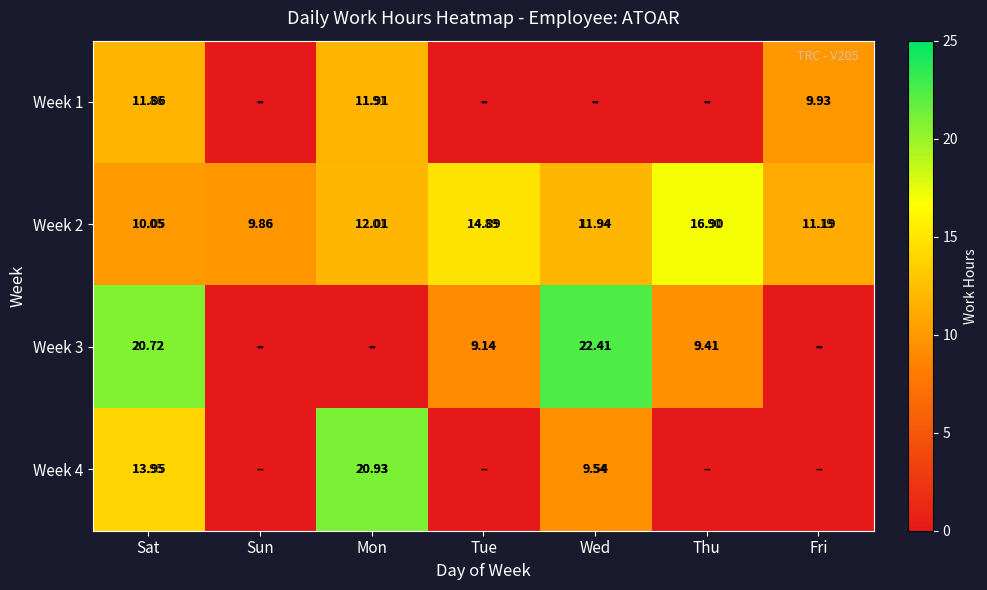

Rank the categories by Week 2 value from lowest to highest.

Sun, Sat, Fri, Wed, Mon, Tue, Thu